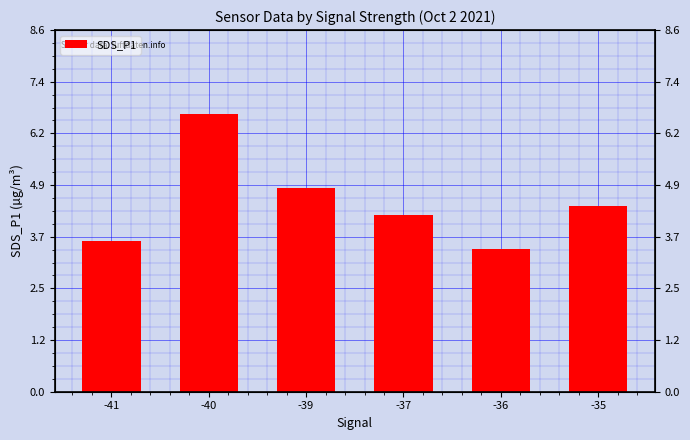

Is it true that the value at -35 is 2.3?

False